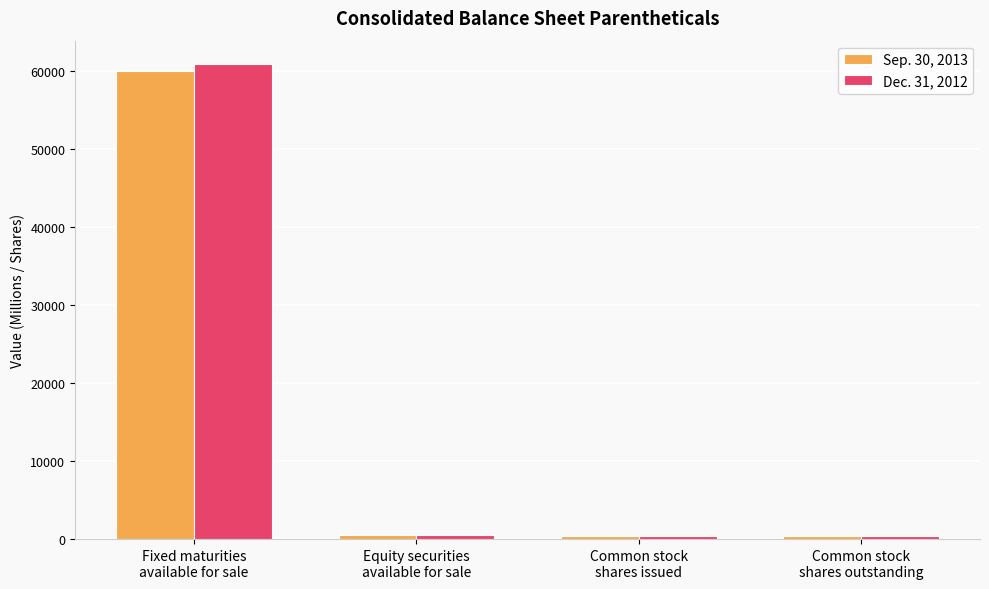

How many series are shown in this chart?

2